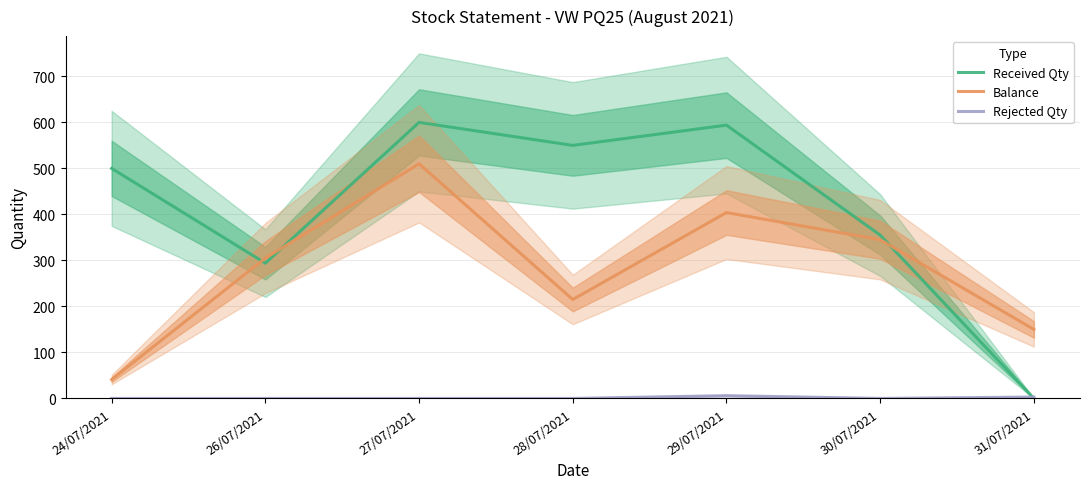

What is the value of the Balance point at the 5th from the left?

404